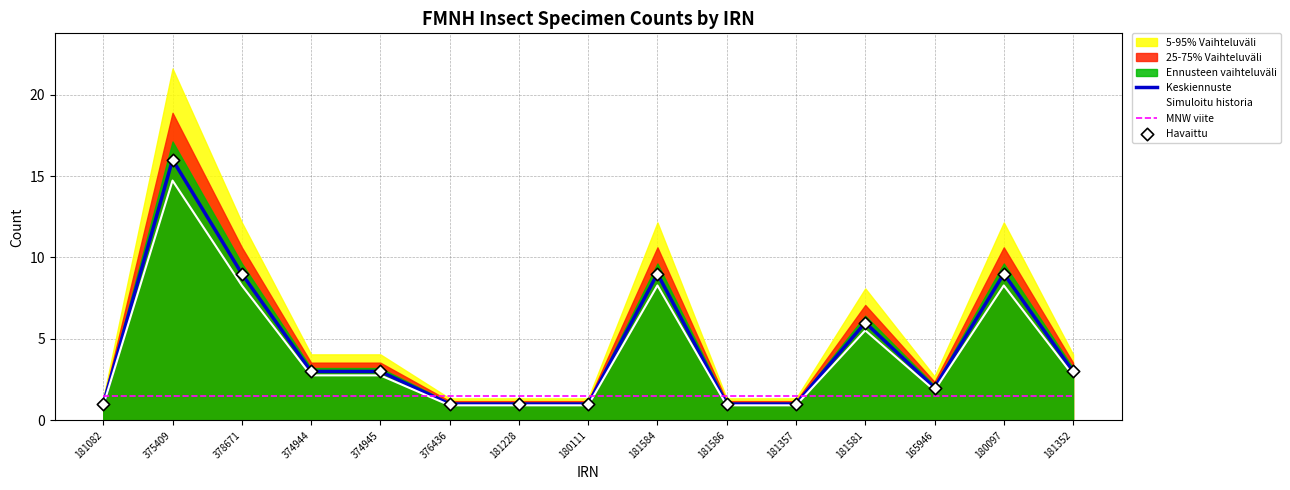

Is it true that Keskiennuste equals 9.0 at 378671?

True